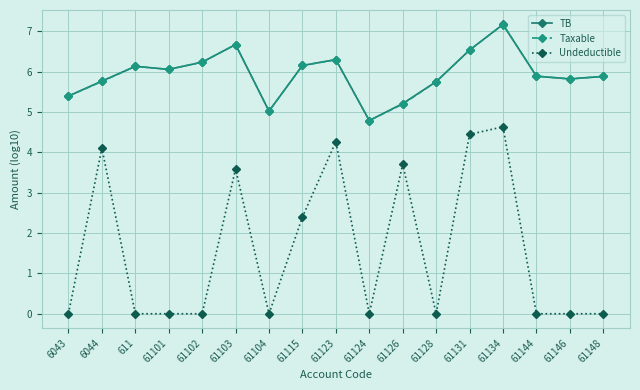

Is the value of Taxable at 61148 greater than the value of TB at 611?

No